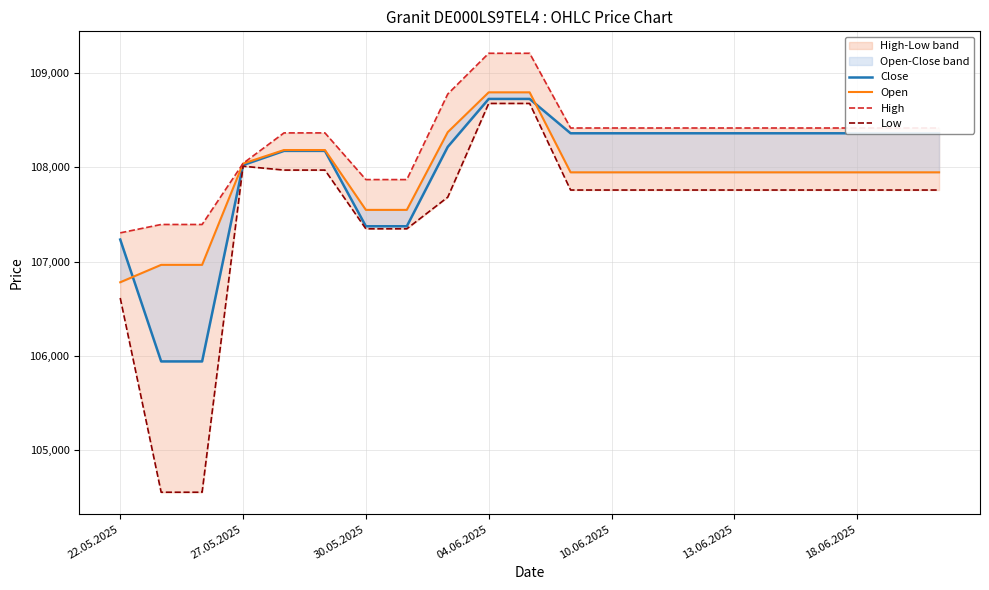

What is the difference between the highest and lowest values at 11?

659